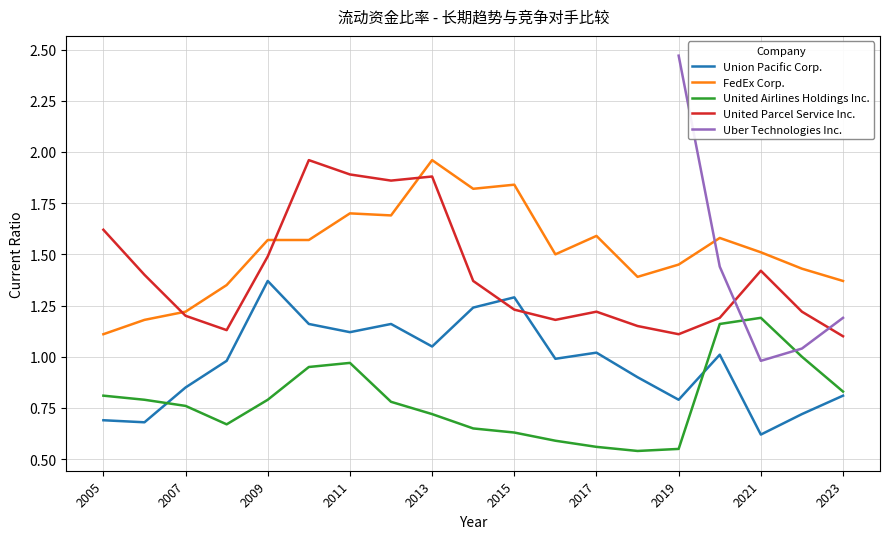

Rank the series at 2010 from highest to lowest value.

United Parcel Service Inc., FedEx Corp., Union Pacific Corp., United Airlines Holdings Inc.